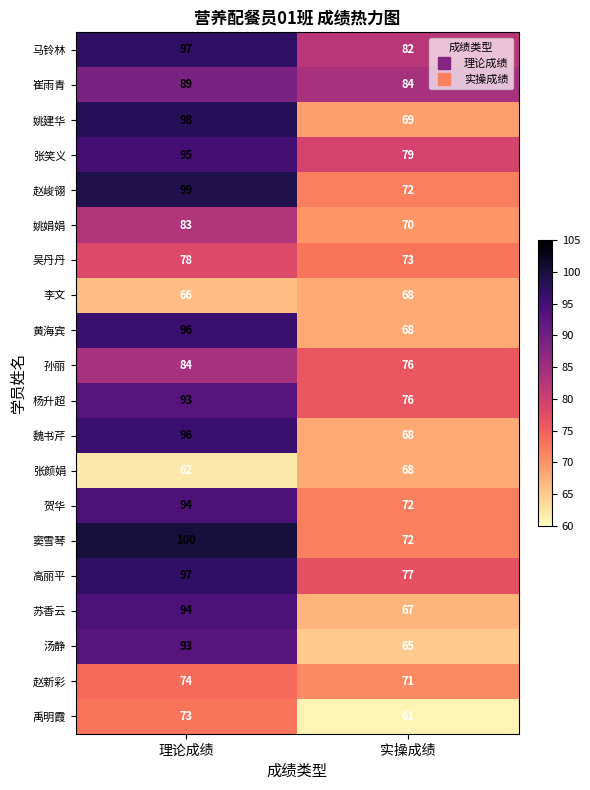

What is the difference between the highest and lowest values at 实操成绩?

23